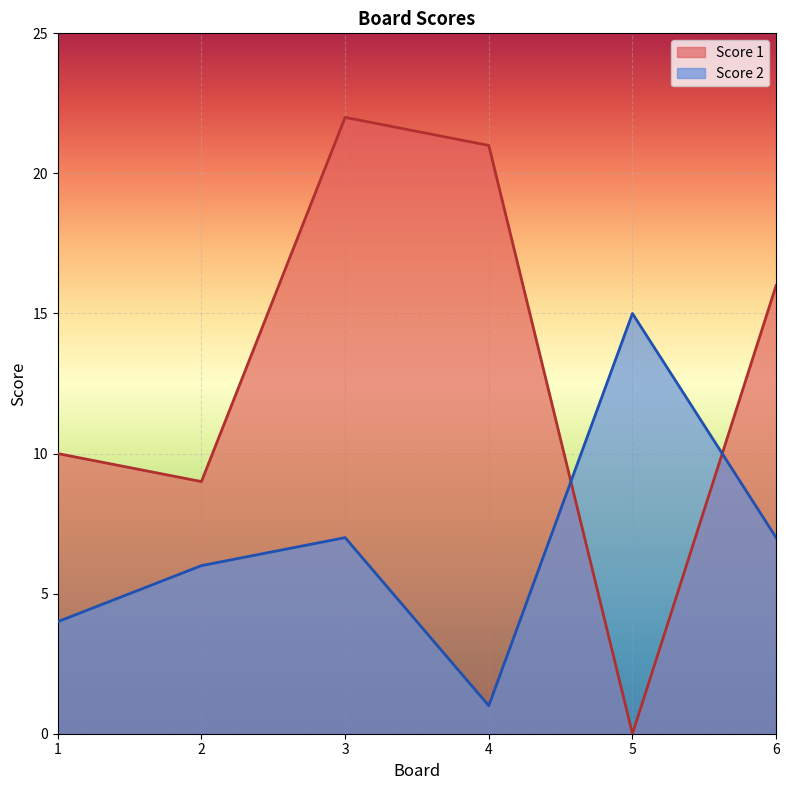

At which label does Score 2 reach its peak?

5